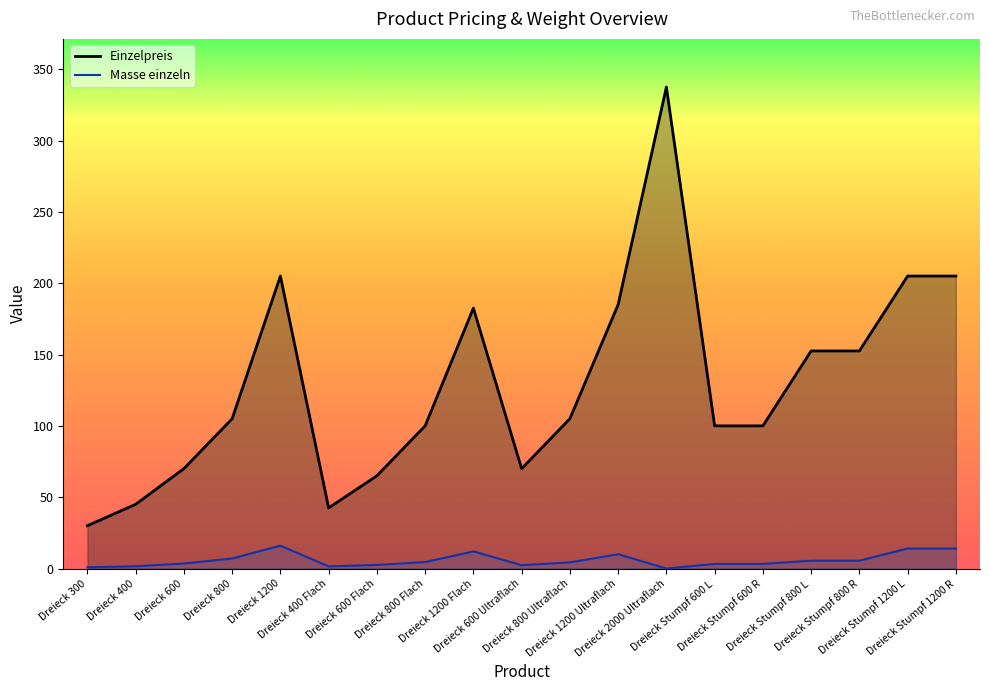

What is the difference between the highest and lowest values at Dreieck Stumpf 1200 L?

191.0